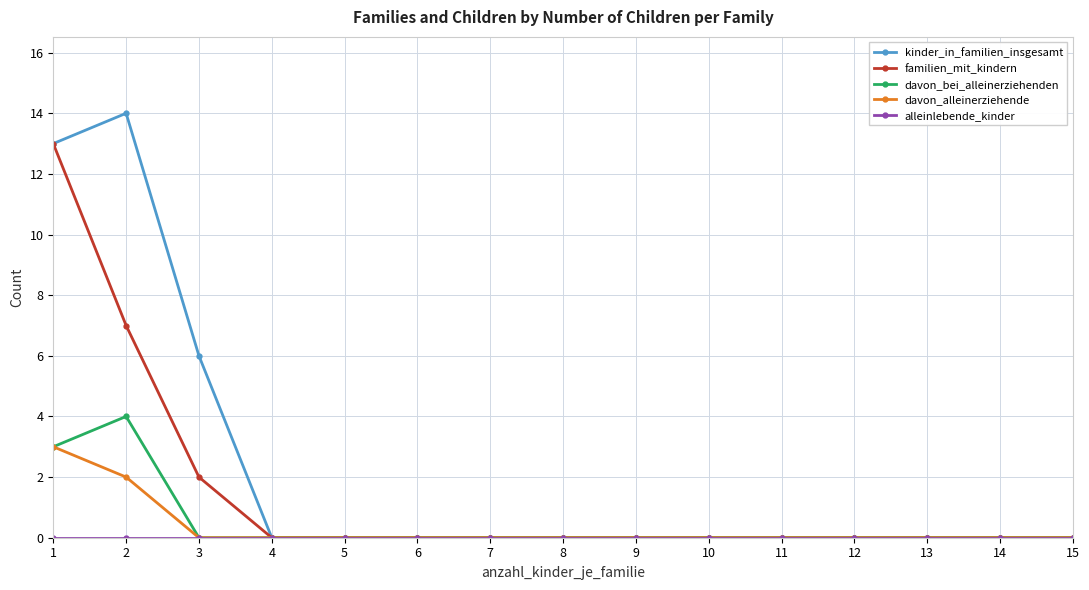

Is it true that davon_alleinerziehende equals -1 at 3?

False